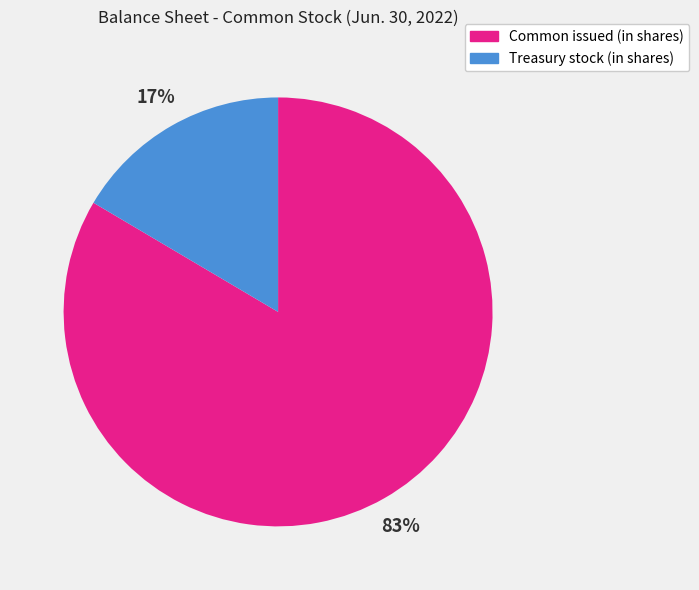

Which category accounts for the majority?

Common issued (in shares)